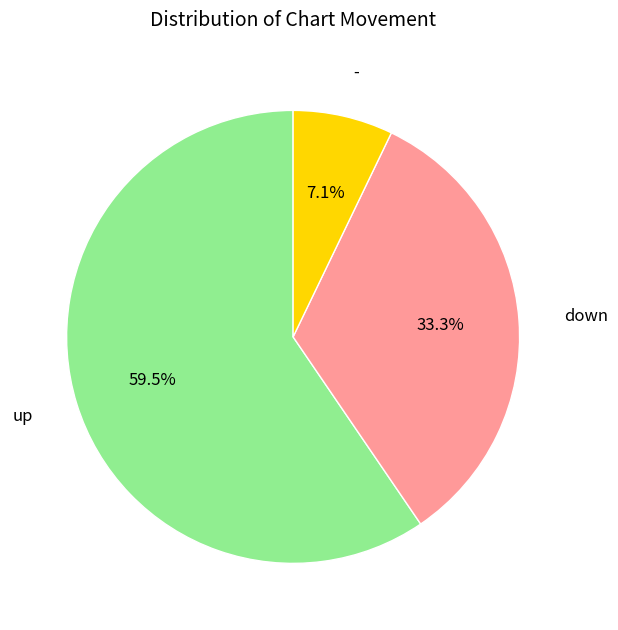

Do - and up together represent more than half of the pie?

Yes